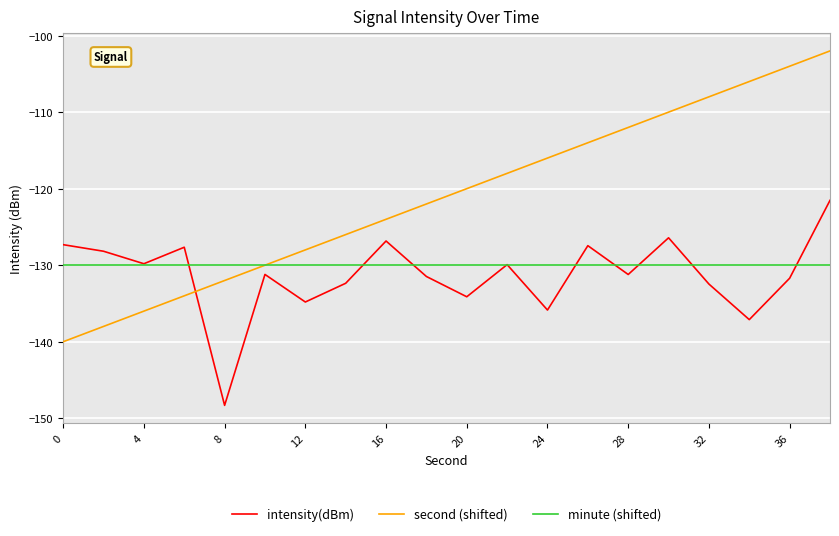

What is the greatest value displayed?

-102.0